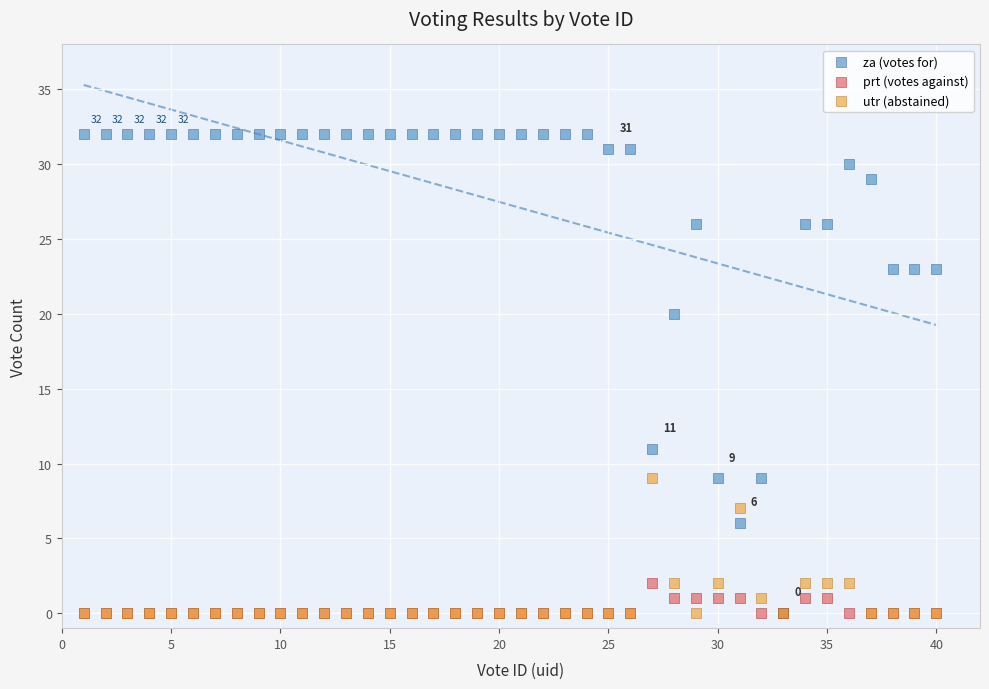

Which series contains the highest Y value?

za (votes for)